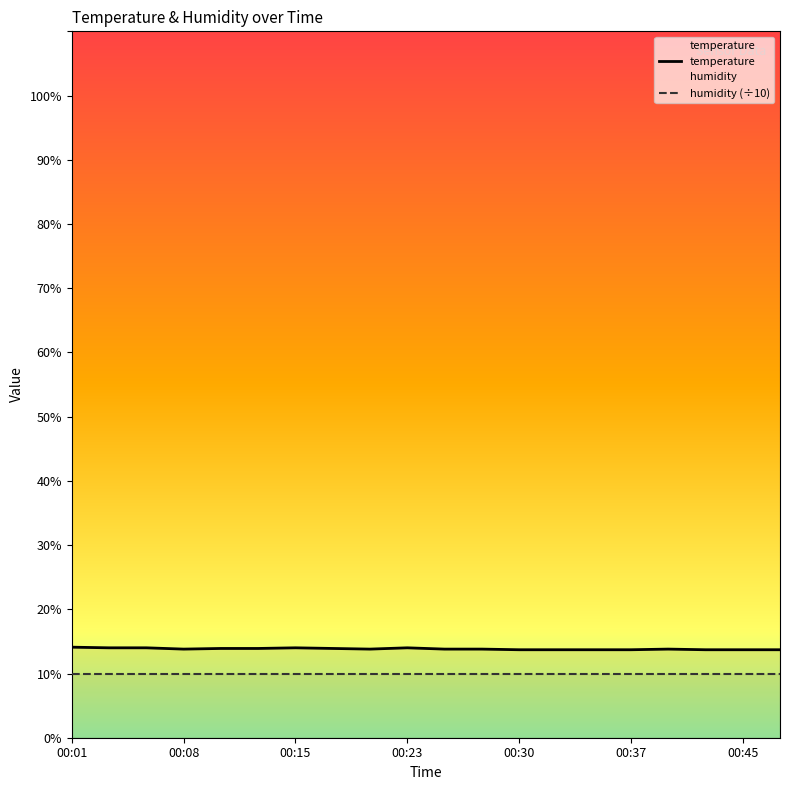

Which has a higher value, 00:10 or 00:27?

00:10